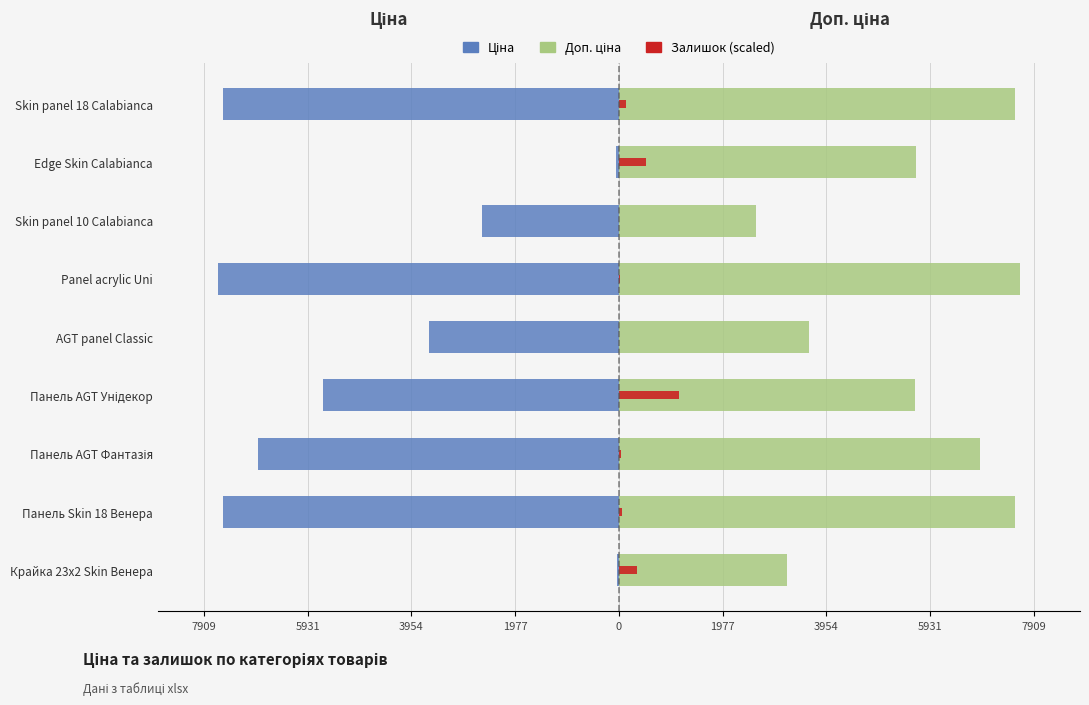

What is the difference between the highest and lowest values at Панель Skin 18 Венера?

15091.8